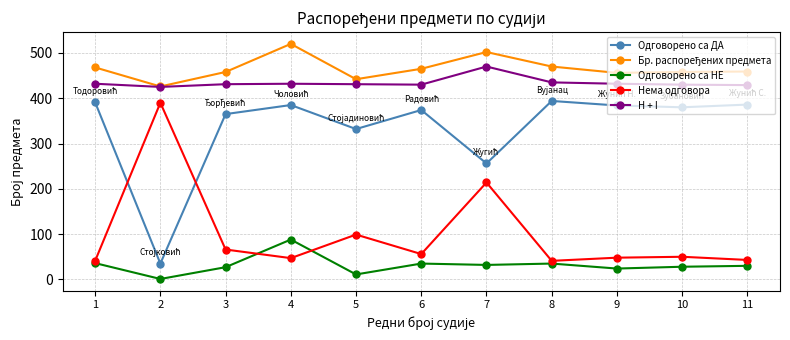

At which category does Одговорено са ДА reach its first local valley?

2